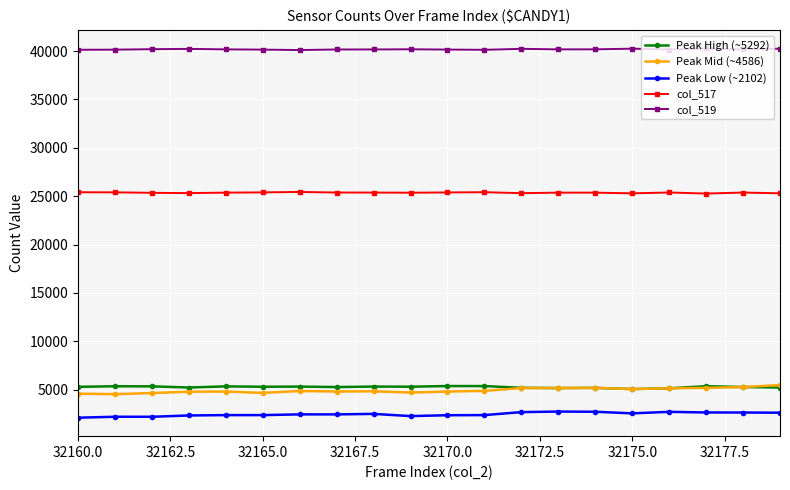

What is the maximum value shown in the chart?

40266